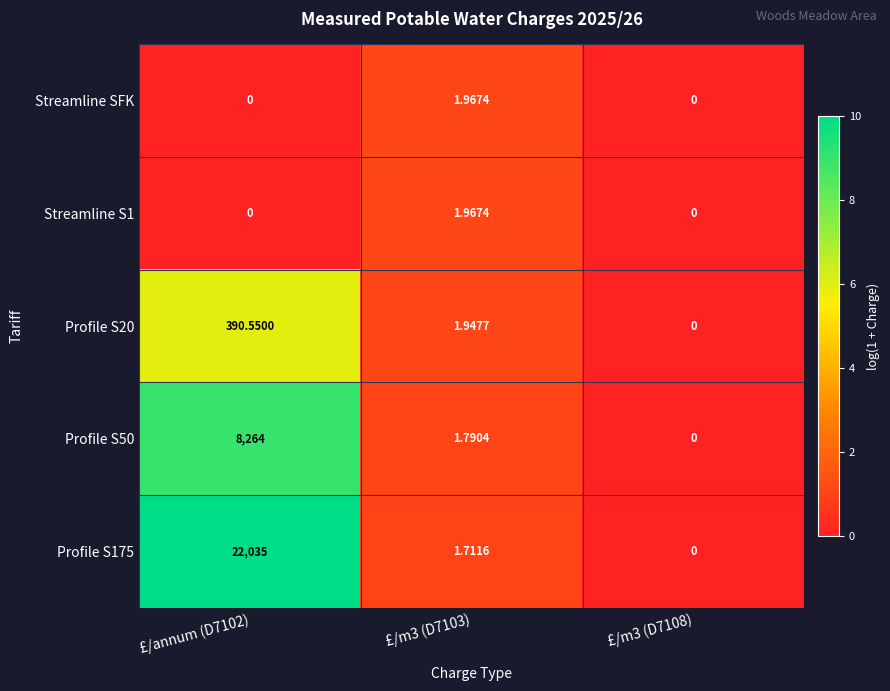

Is the value of Streamline S1 at £/m3 (D7103) greater than the value of Streamline SFK at £/annum (D7102)?

Yes